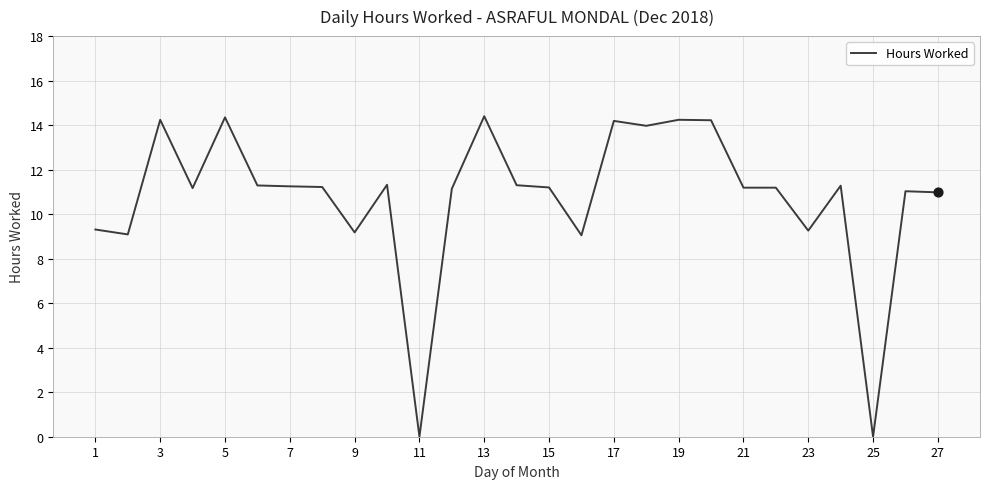

What is the greatest value displayed?

14.4